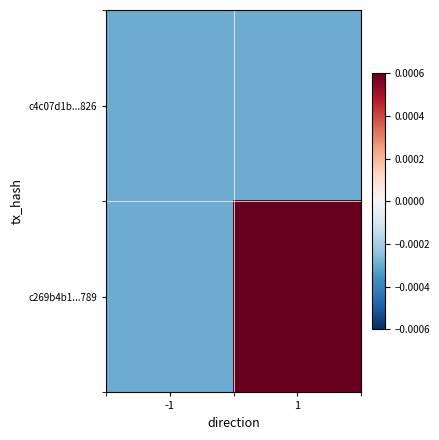

Reading left to right, extract all data points from this chart.

c4c07d1b...826: -1=-0.0	1=-0.0
c269b4b1...789: -1=-0.0	1=0.0